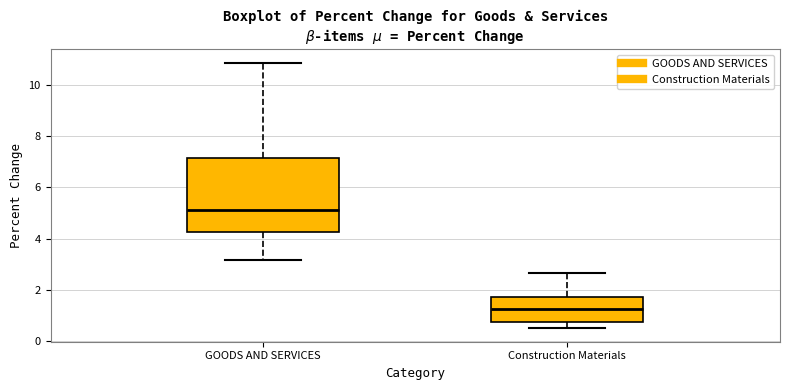

Reading left to right, read every box against the y-axis: the position of its median line, the range the box covers, and the ends of its whiskers. The values are not printed on the chart, so give them approximately, as read against the axis.

GOODS AND SERVICES: median 5.2, box 4.2 to 7.2, whiskers 3.2 to 10.8
Construction Materials: median 1.2, box 0.8 to 1.8, whiskers 0.6 to 2.6